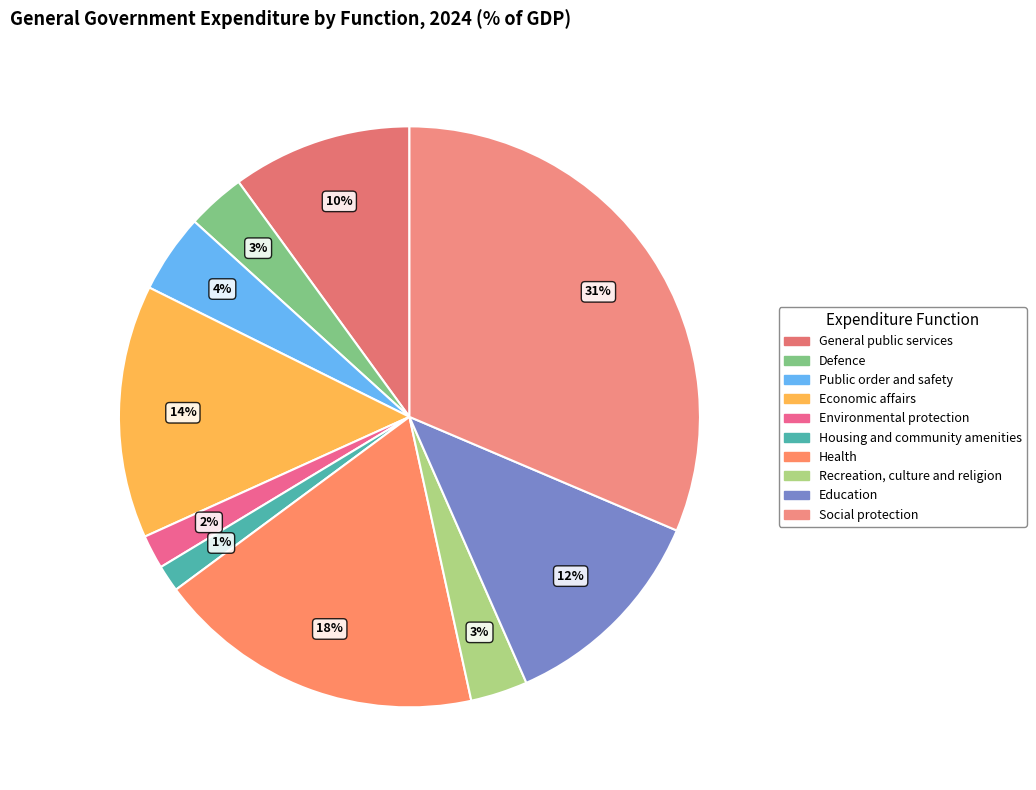

How many segments does this pie chart have?

10